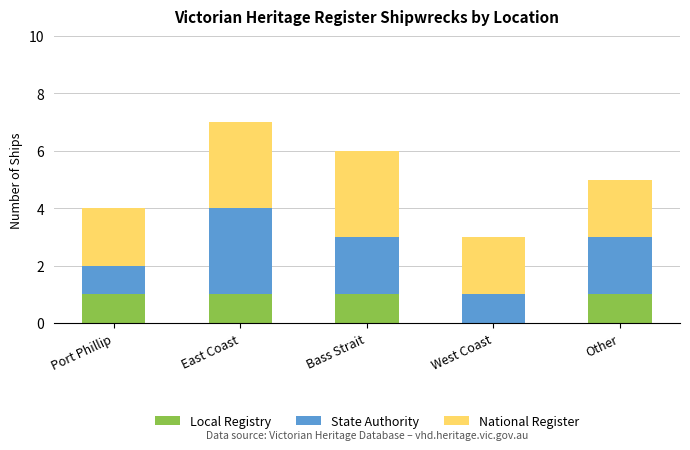

What is the total value across all series at Other?

5